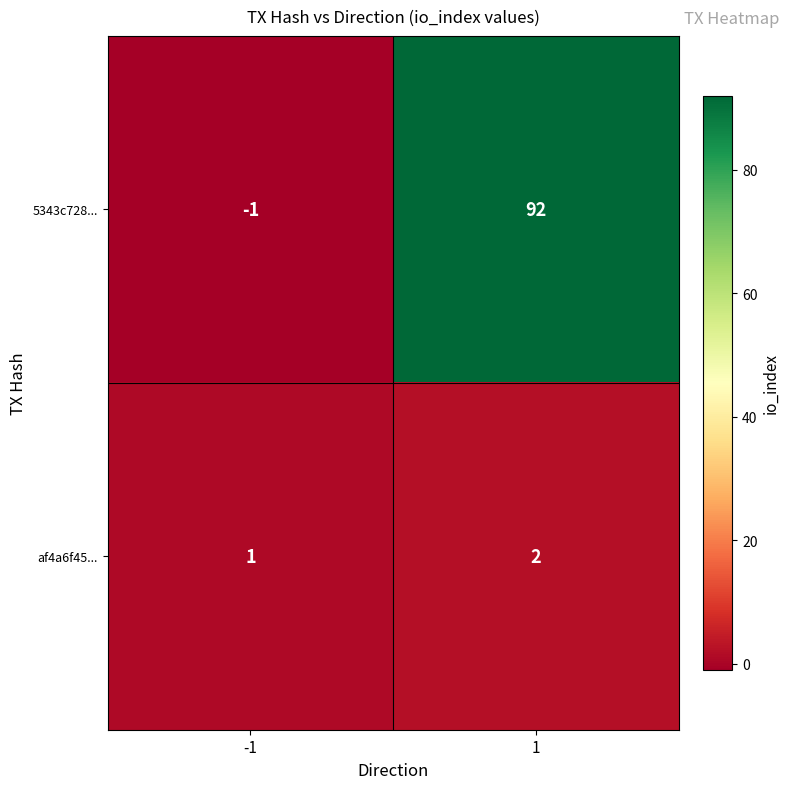

What is the sum of the 5343c728... values at 1 and -1?

91